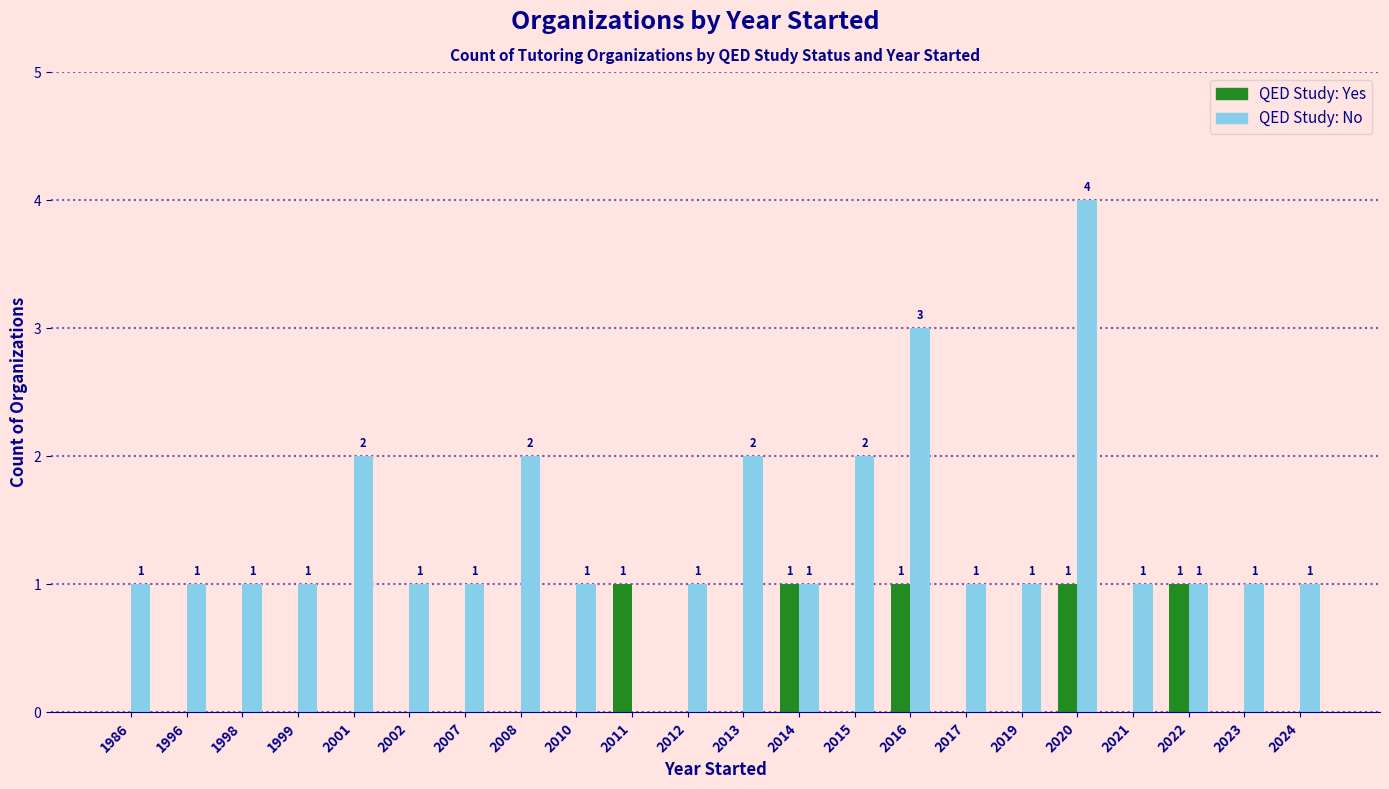

What is the spread (max minus min) of values at 2010?

1